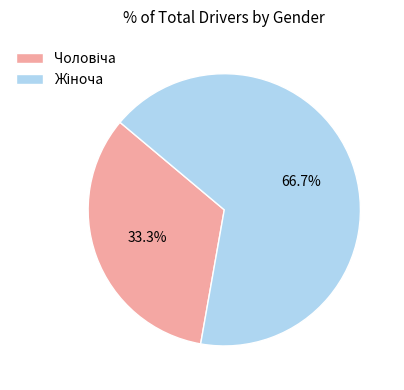

How many slices are in this pie chart?

2